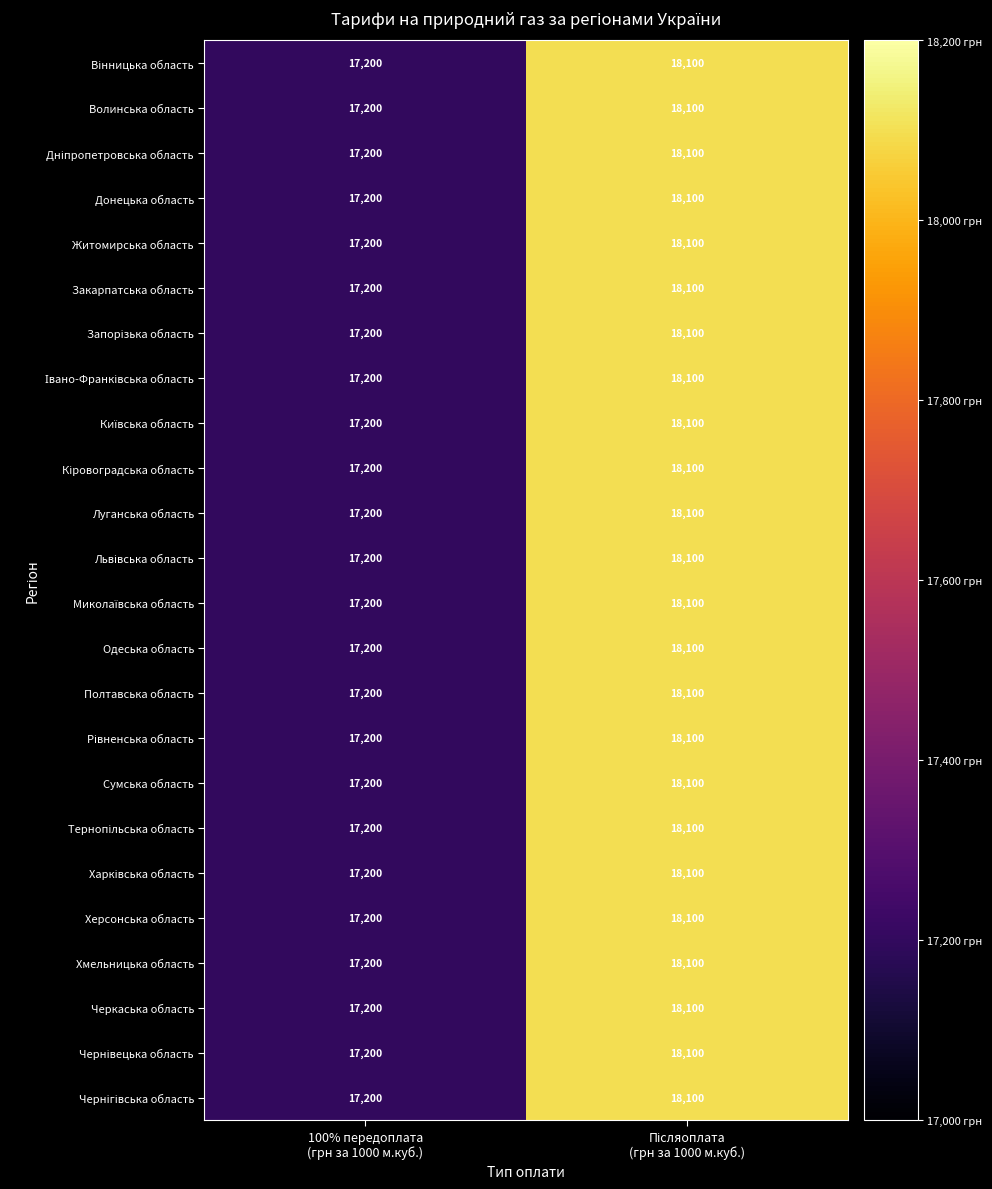

Count the number of data series in this chart.

24